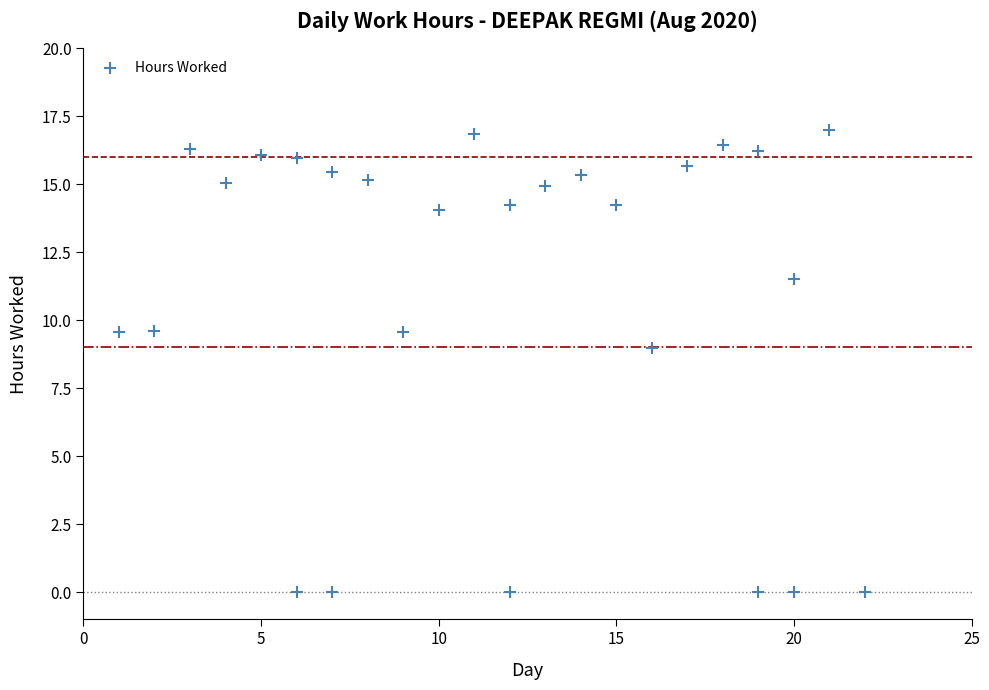

What Y value in the scatter plot is closest to 8?

9.0